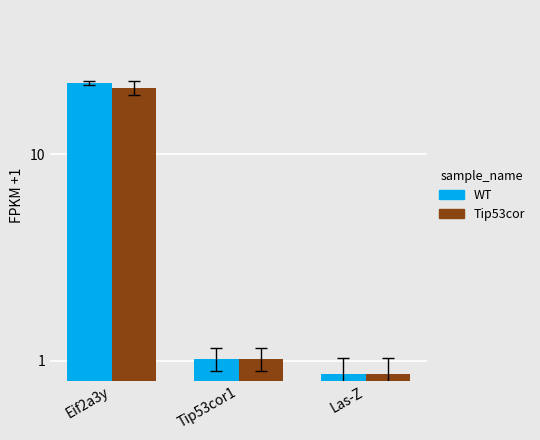

Which category has the lowest value in the Tip53cor series?

Las-Z